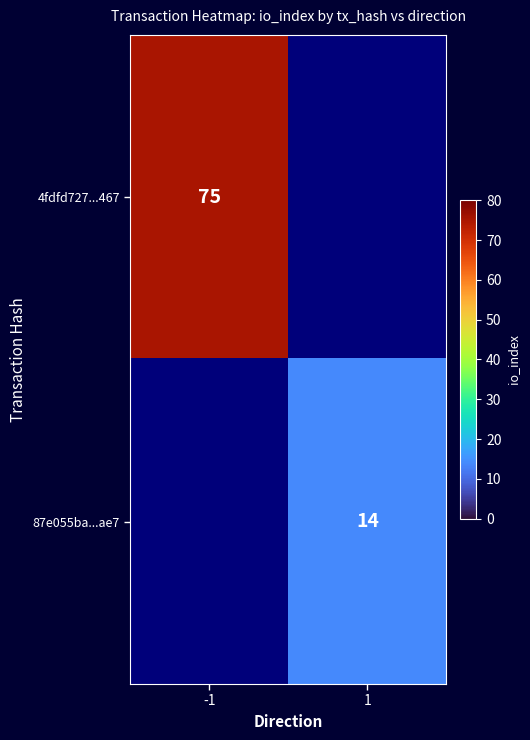

The 4fdfd727...467 series shows 50.4 at -1. True or false?

False